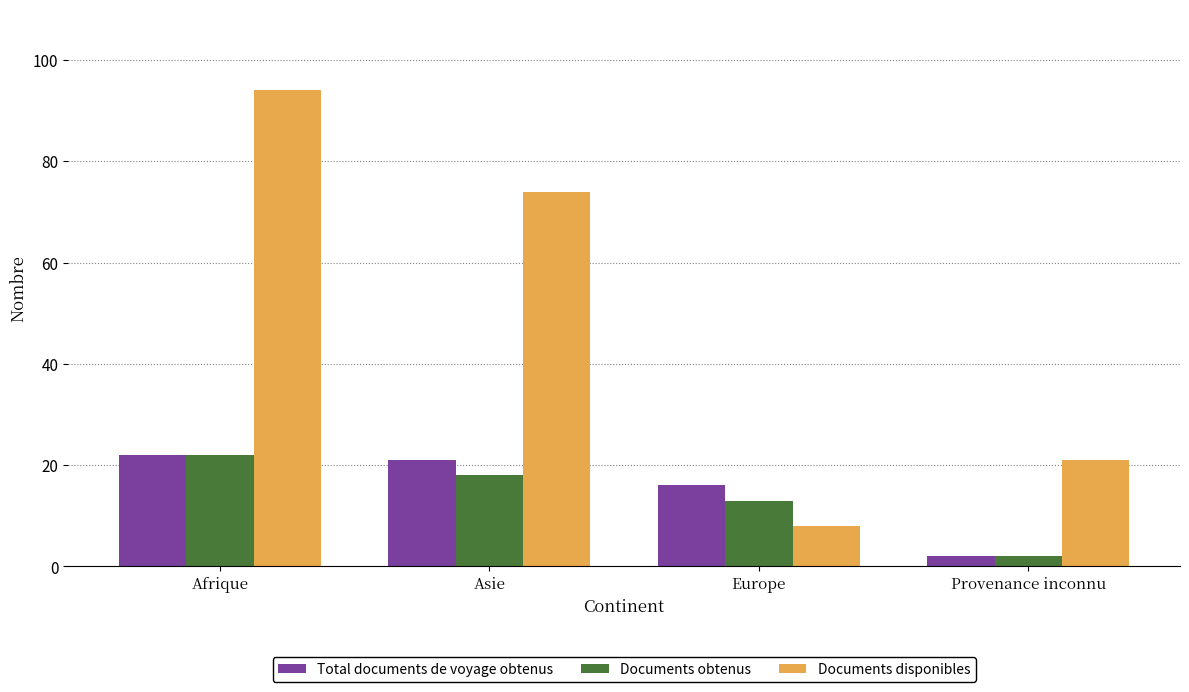

At which label does Total documents de voyage obtenus reach its minimum?

Provenance inconnu